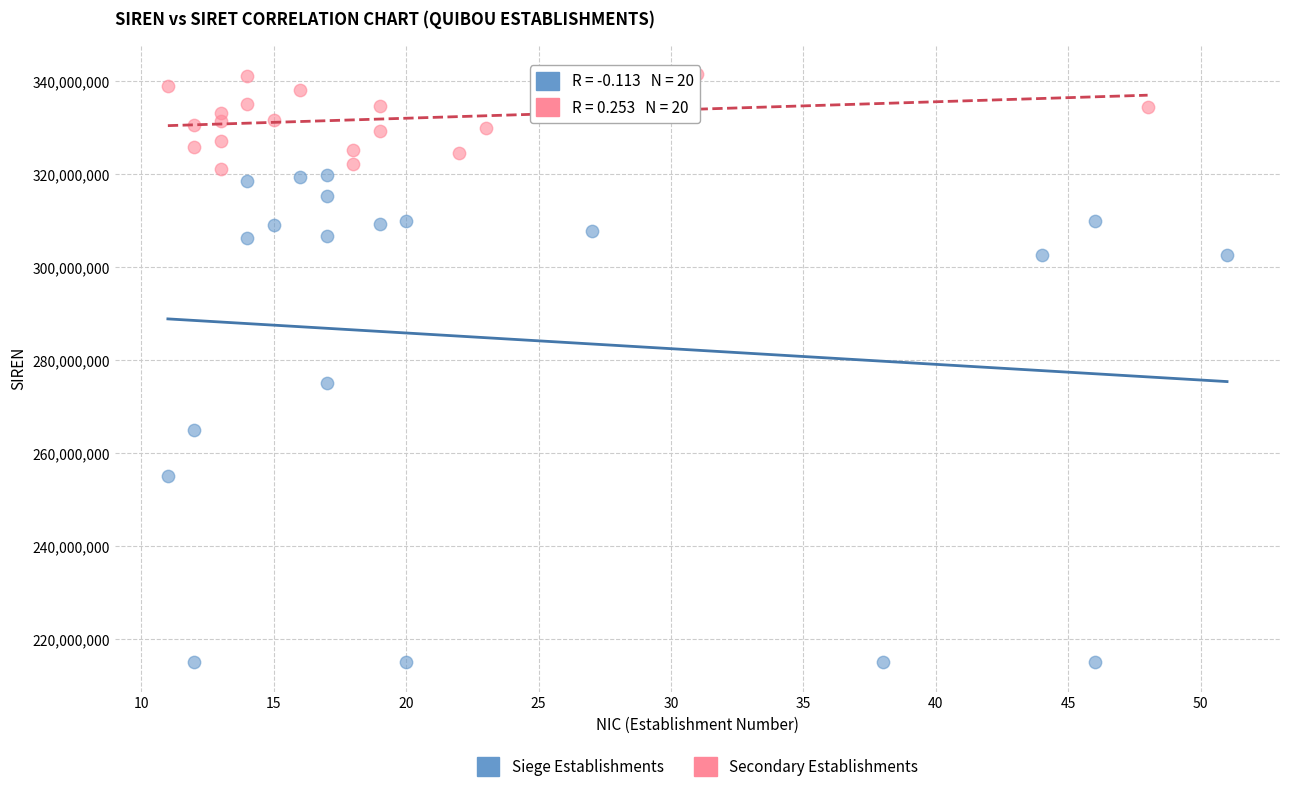

Which series reaches the minimum Y coordinate?

Siege Establishments